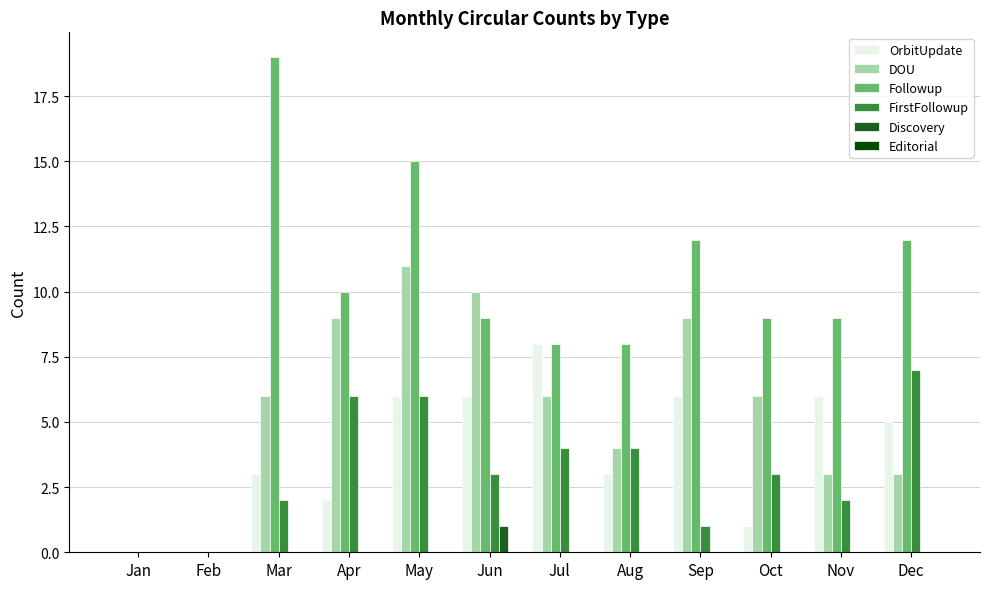

What is the sum of the Followup values at Nov and Jul?

17